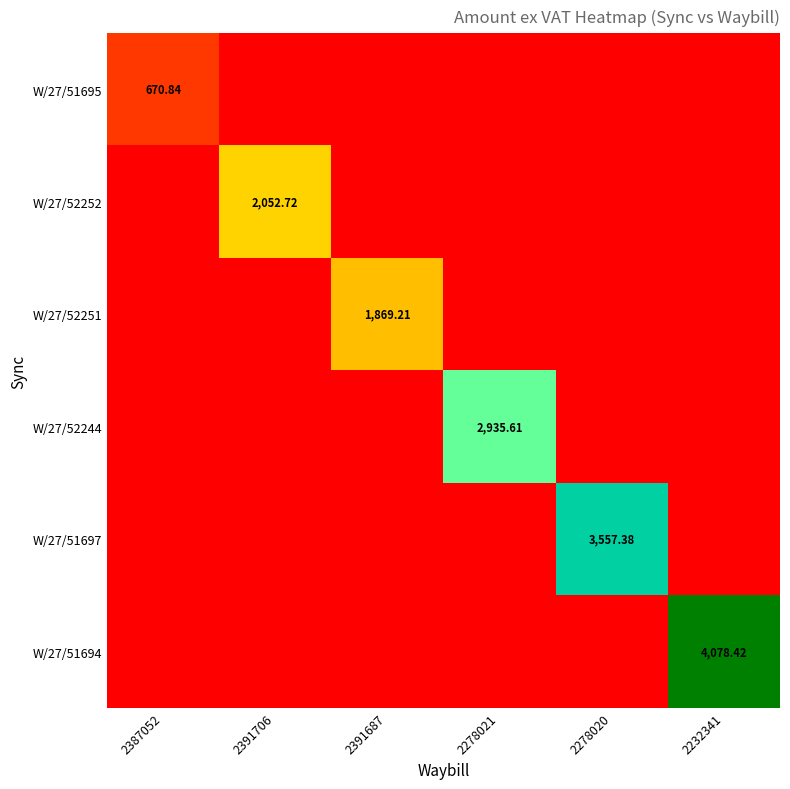

What is the average value of the W/27/51694 series?

679.7